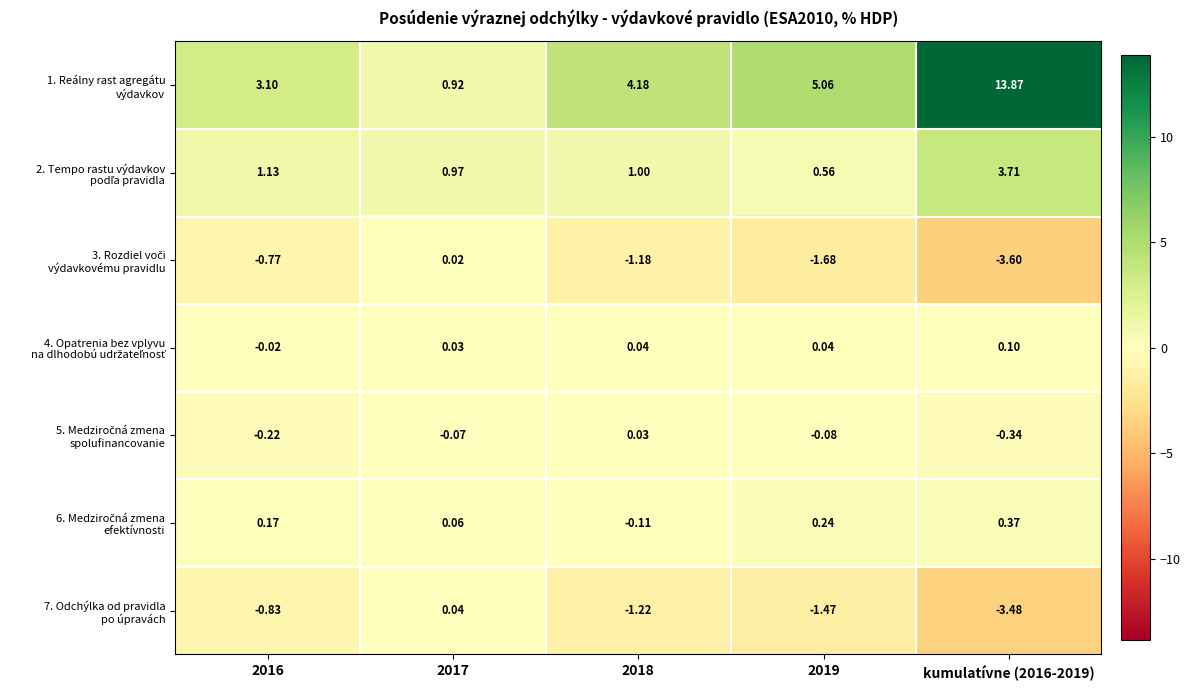

Count the number of data series in this chart.

7